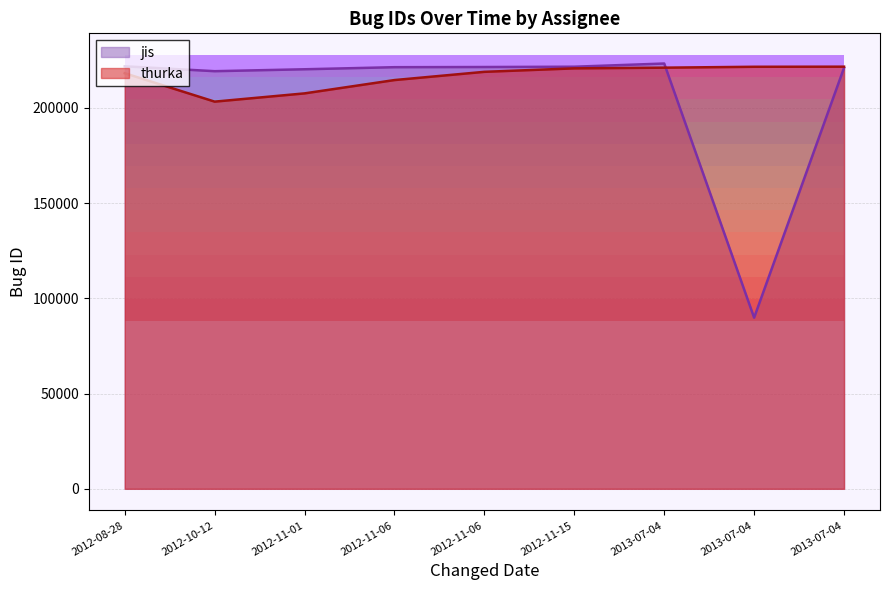

How many data points in thurka are above 218947?

4